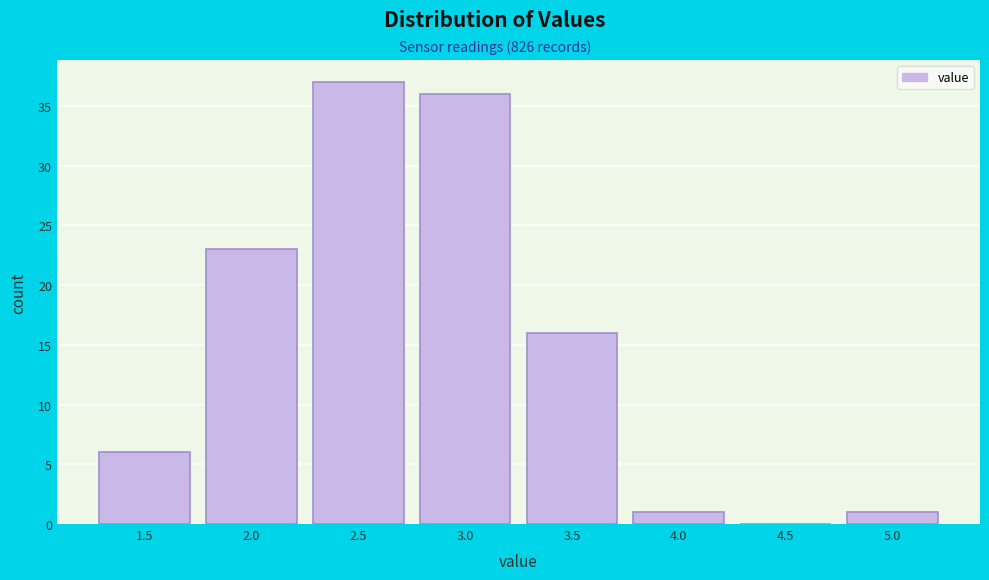

Reading left to right, what are all the values shown in this chart?

1.5=6	2.0=23	2.5=37	3.0=36	3.5=16	4.0=1	4.5=0	5.0=1